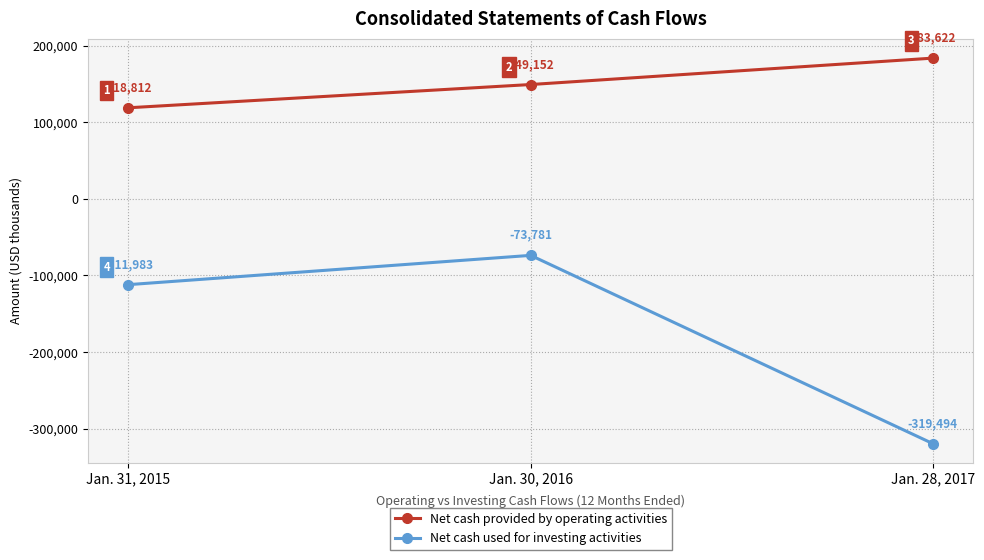

Which category has the highest value across all series?

Jan. 28, 2017